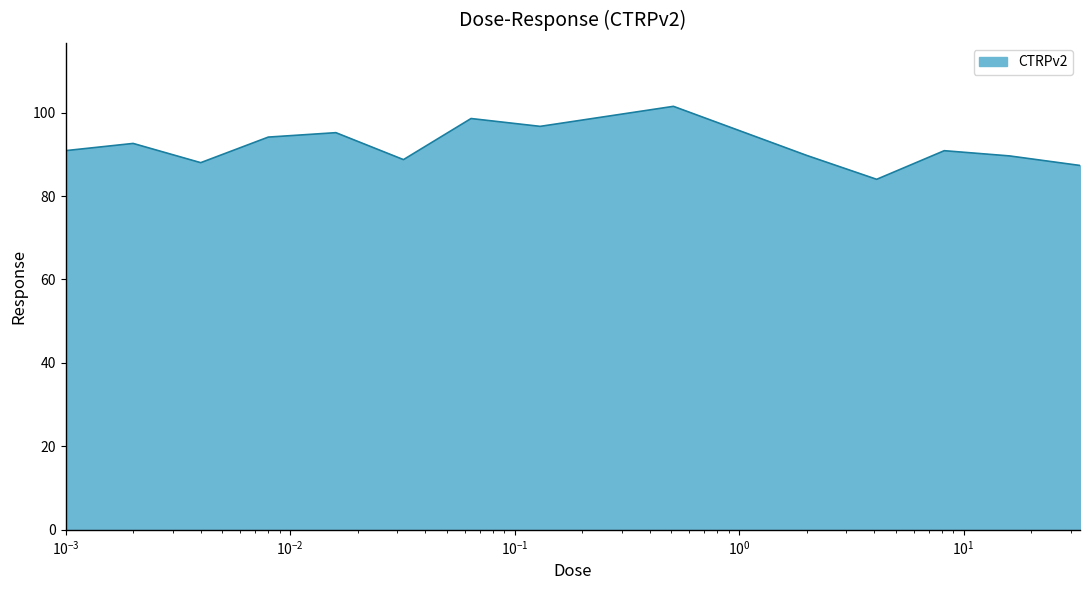

How many categories are shown in the chart?

14